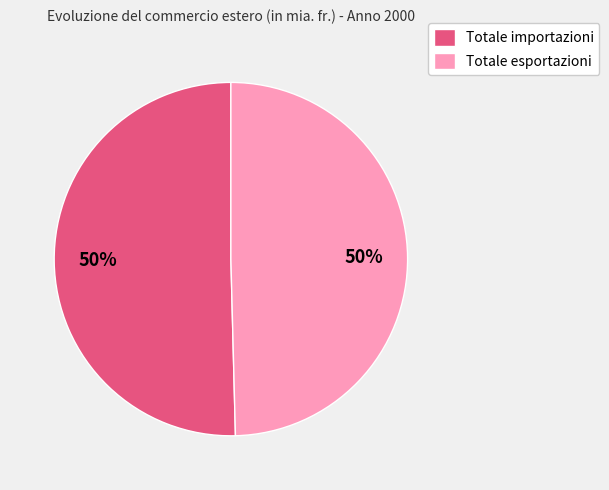

Combined, do Totale importazioni and Totale esportazioni account for over 50%?

Yes